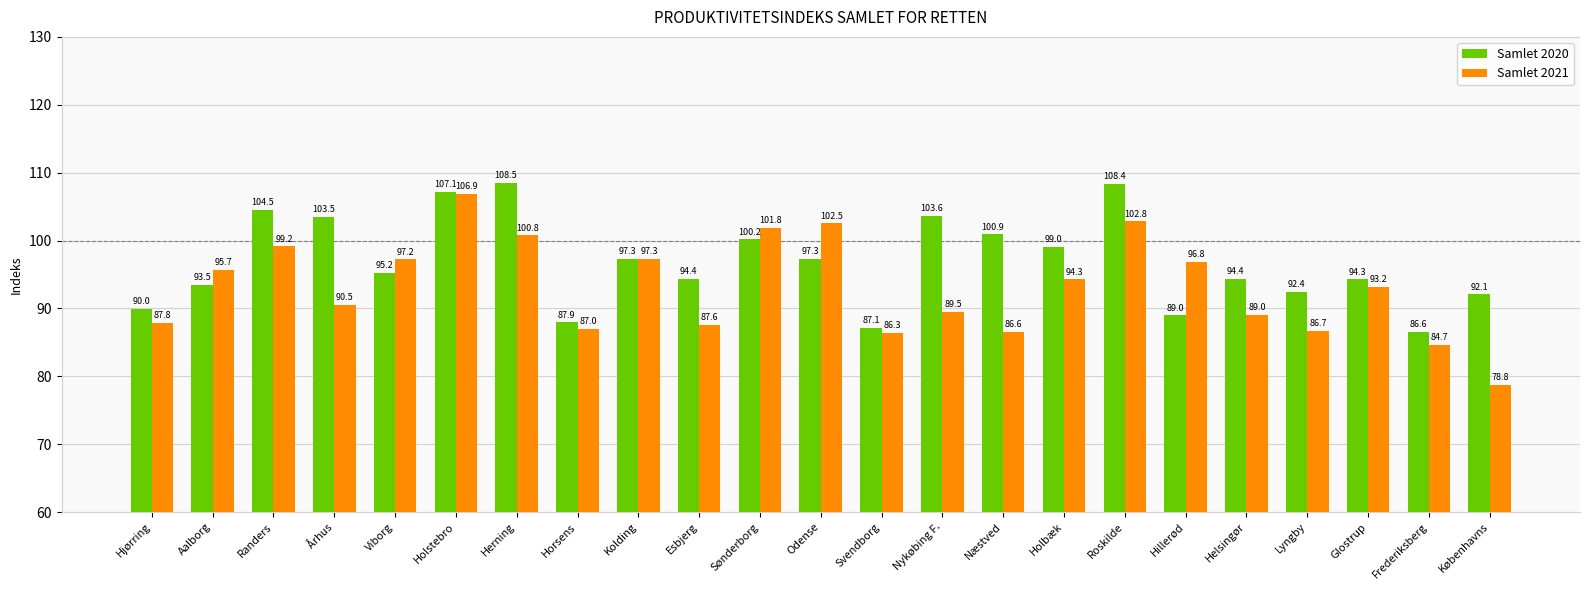

What is the label of the 13th bar from the right?

Sønderborg